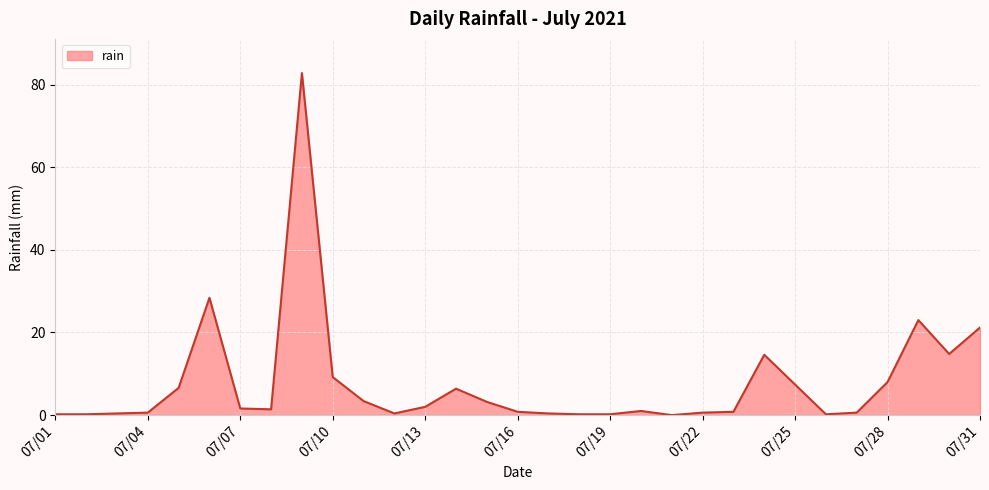

Count the number of data series in this chart.

1